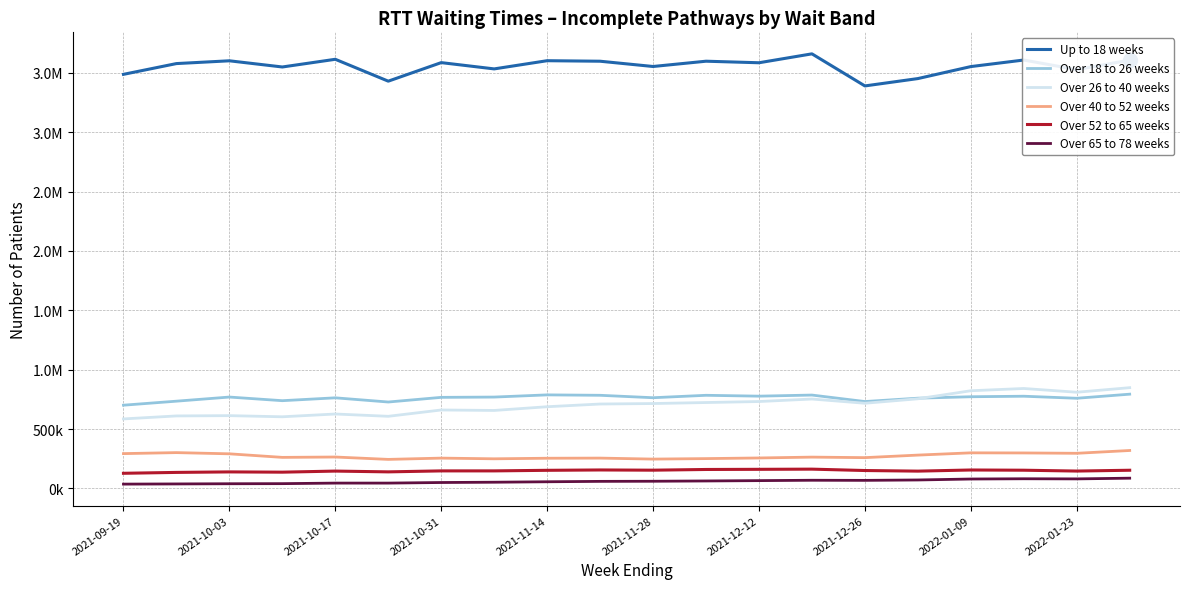

What are all the series names shown in the legend?

Up to 18 weeks, Over 18 to 26 weeks, Over 26 to 40 weeks, Over 40 to 52 weeks, Over 52 to 65 weeks, Over 65 to 78 weeks